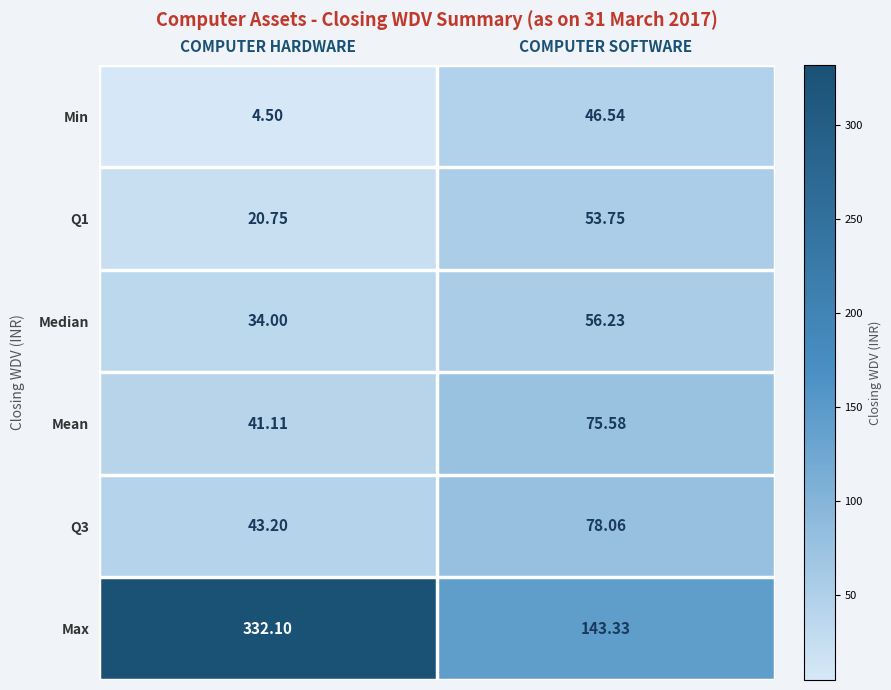

Is the value of Q1 at COMPUTER HARDWARE greater than the value of Mean at COMPUTER SOFTWARE?

No